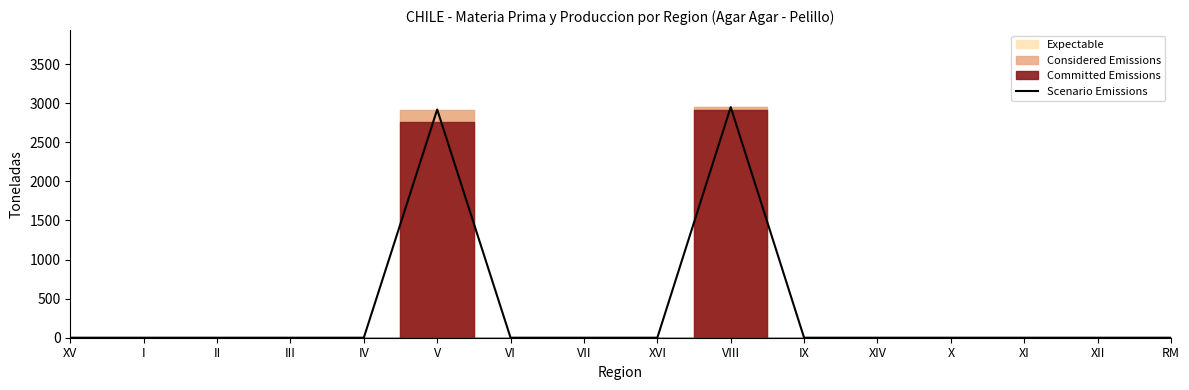

Rank the categories by value from lowest to highest.

XV, I, II, III, IV, VI, VII, XVI, IX, XIV, X, XI, XII, RM, V, VIII